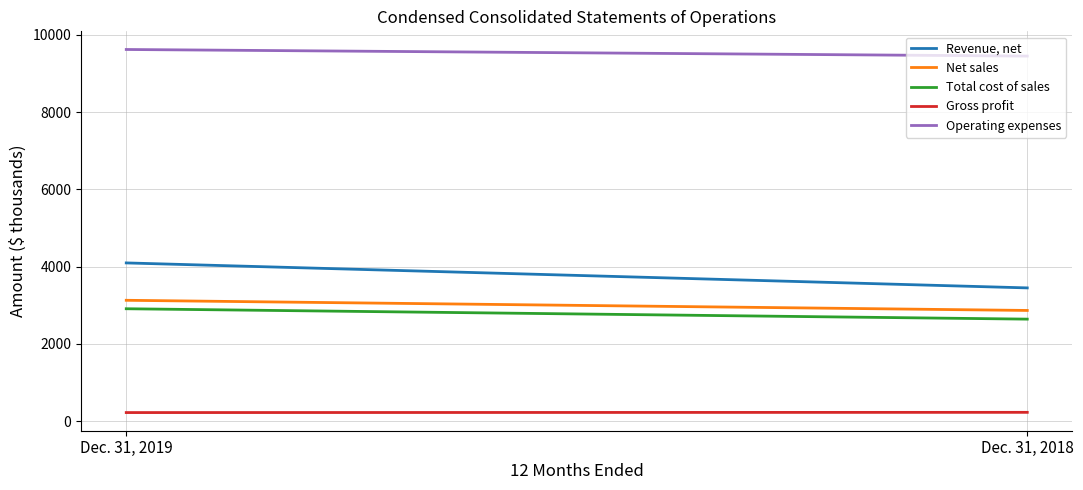

Reading left to right, extract all data points from this chart.

Revenue, net: Dec. 31, 2019=4095	Dec. 31, 2018=3448
Net sales: Dec. 31, 2019=3127	Dec. 31, 2018=2864
Total cost of sales: Dec. 31, 2019=2908	Dec. 31, 2018=2639
Gross profit: Dec. 31, 2019=219	Dec. 31, 2018=225
Operating expenses: Dec. 31, 2019=9623	Dec. 31, 2018=9452